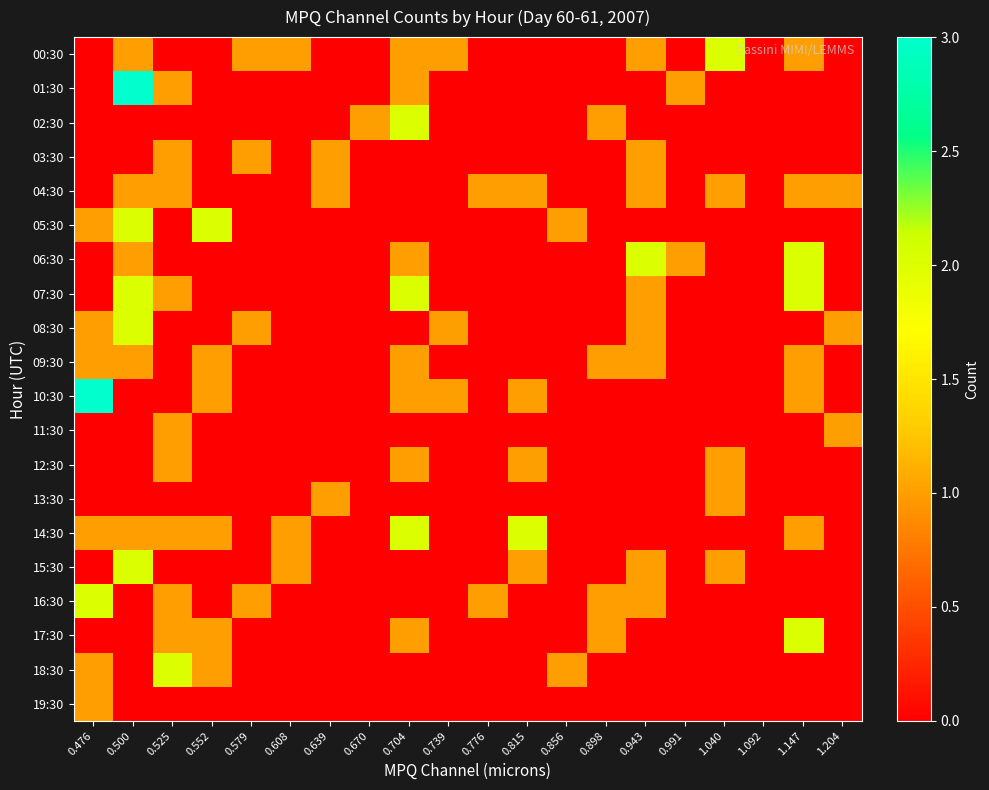

Which category has the lowest value across all series?

0.476